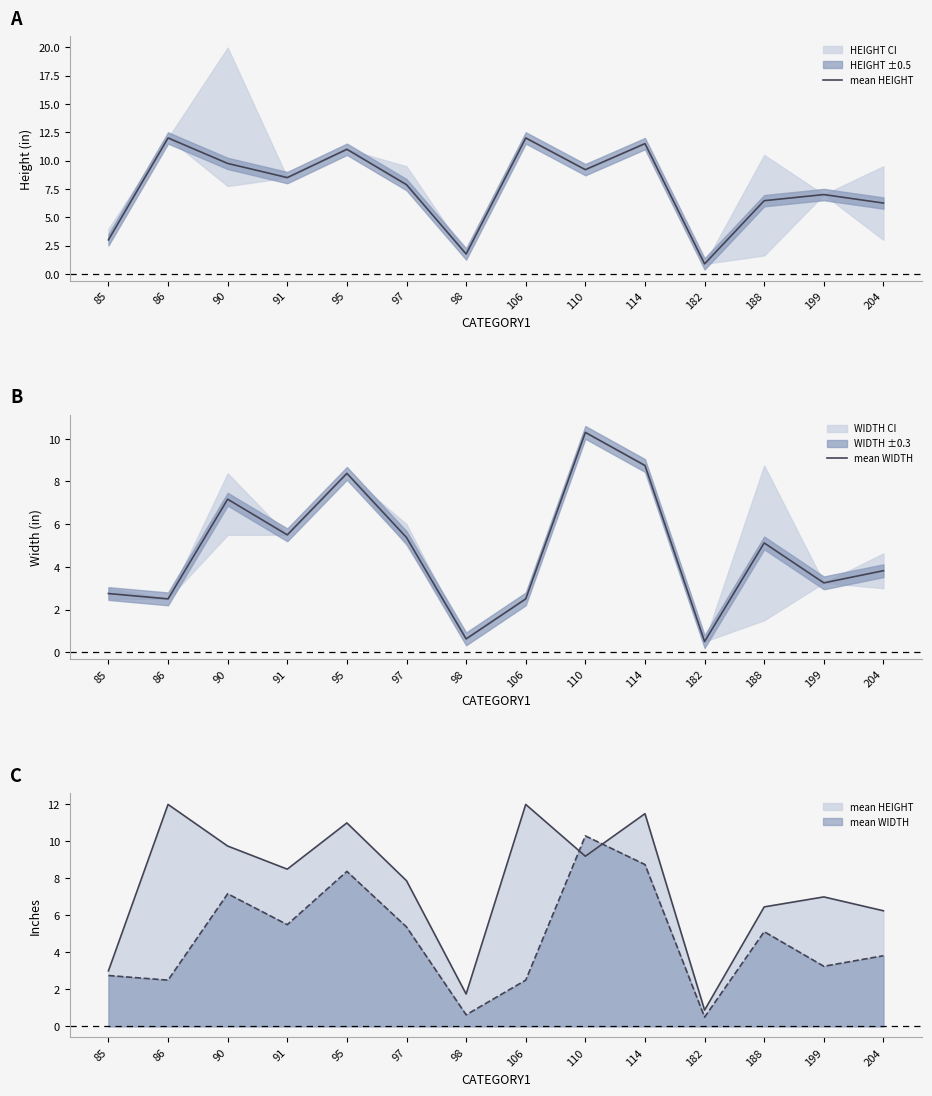

Rank the series at 85 from lowest to highest value.

mean WIDTH, mean HEIGHT